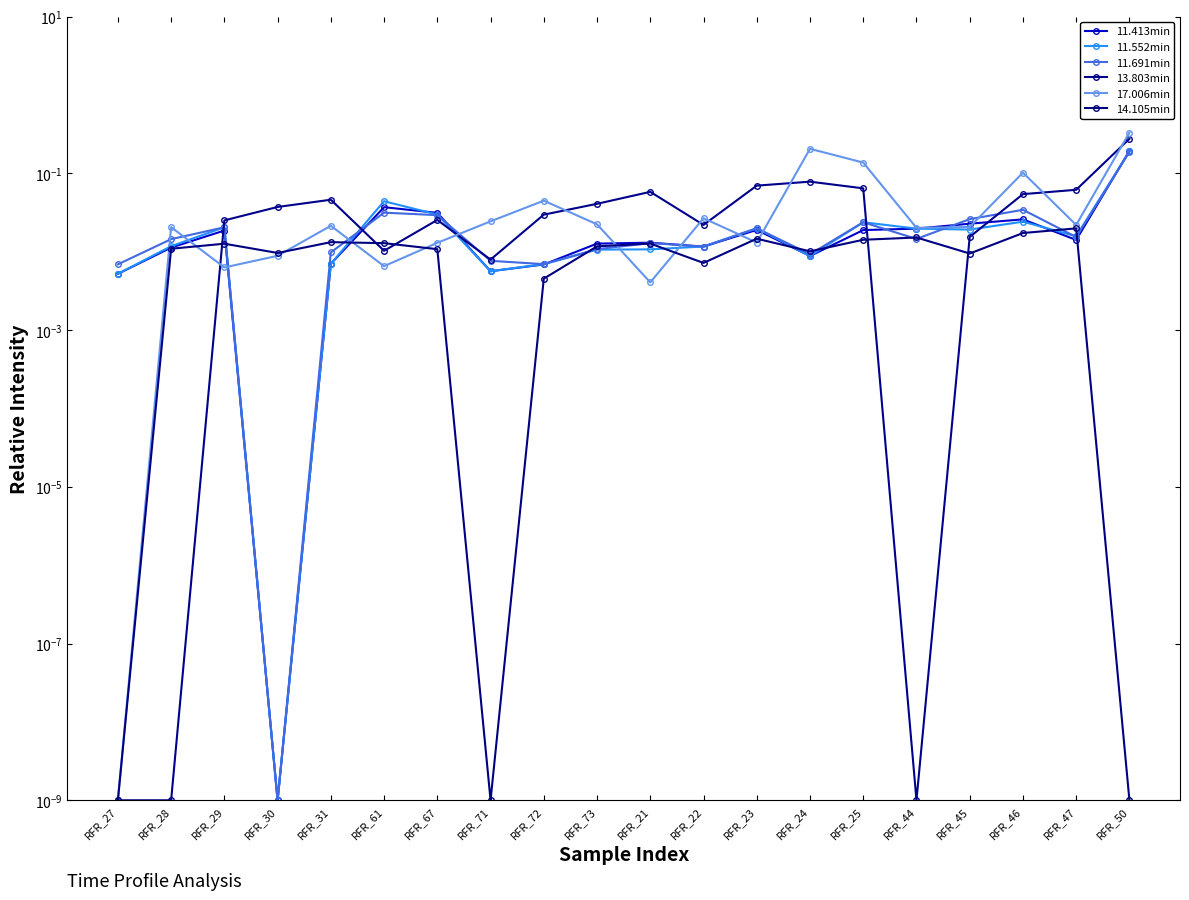

What position from the left is RFR_50?

20